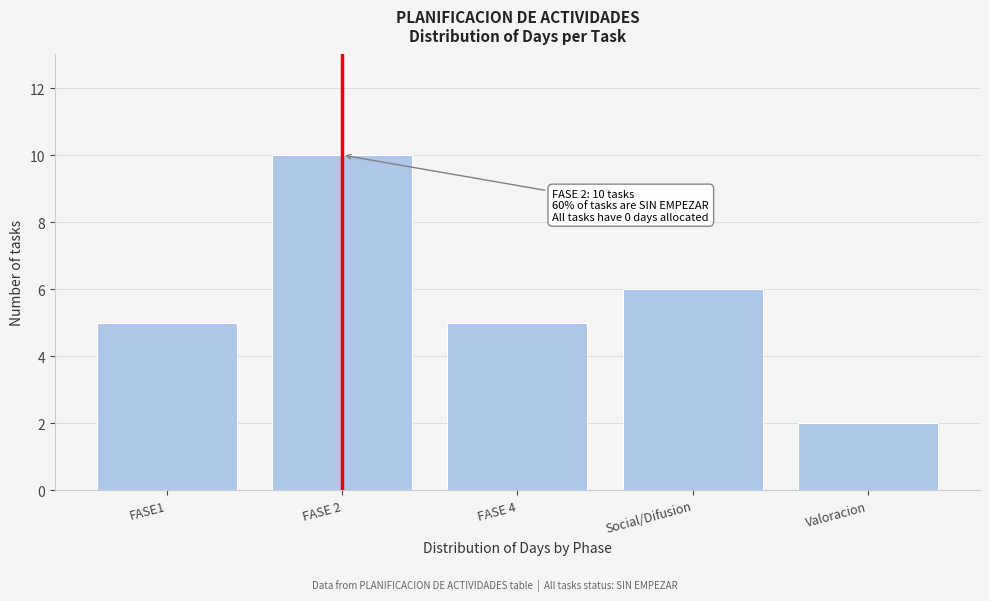

Reading right to left, what are all the values shown in this chart?

Valoracion=2	Social/Difusion=6	FASE 4=5	FASE 2=10	FASE1=5